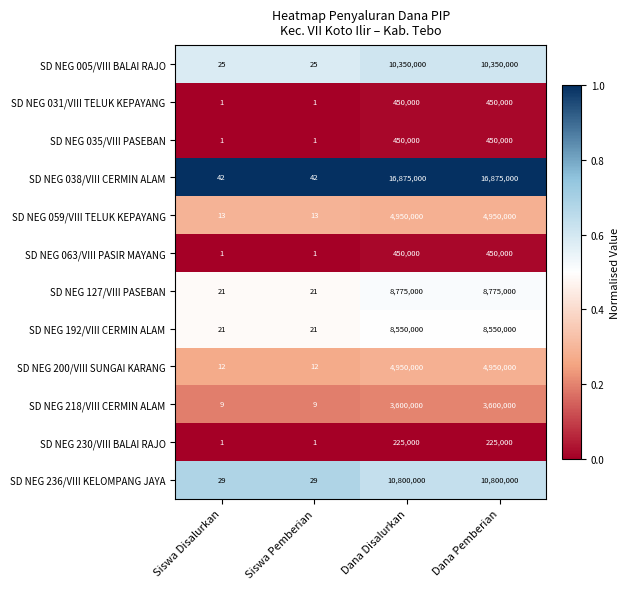

What is the difference between the maximum and second lowest values in the SD NEG 031/VIII TELUK KEPAYANG series?

449999